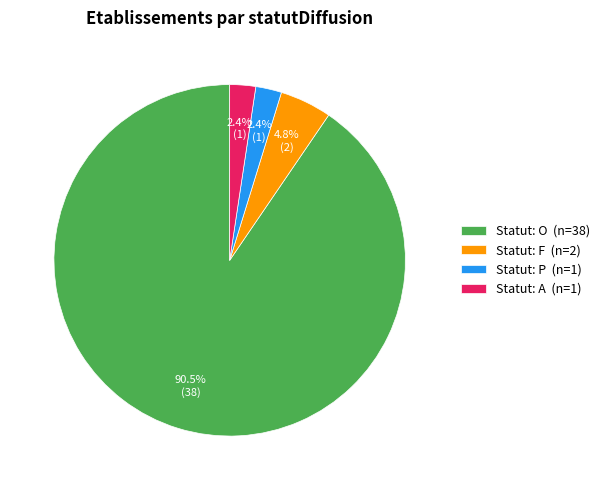

What is the ratio of the value at Statut: F (n=2) to the value at Statut: P (n=1)?

2.0